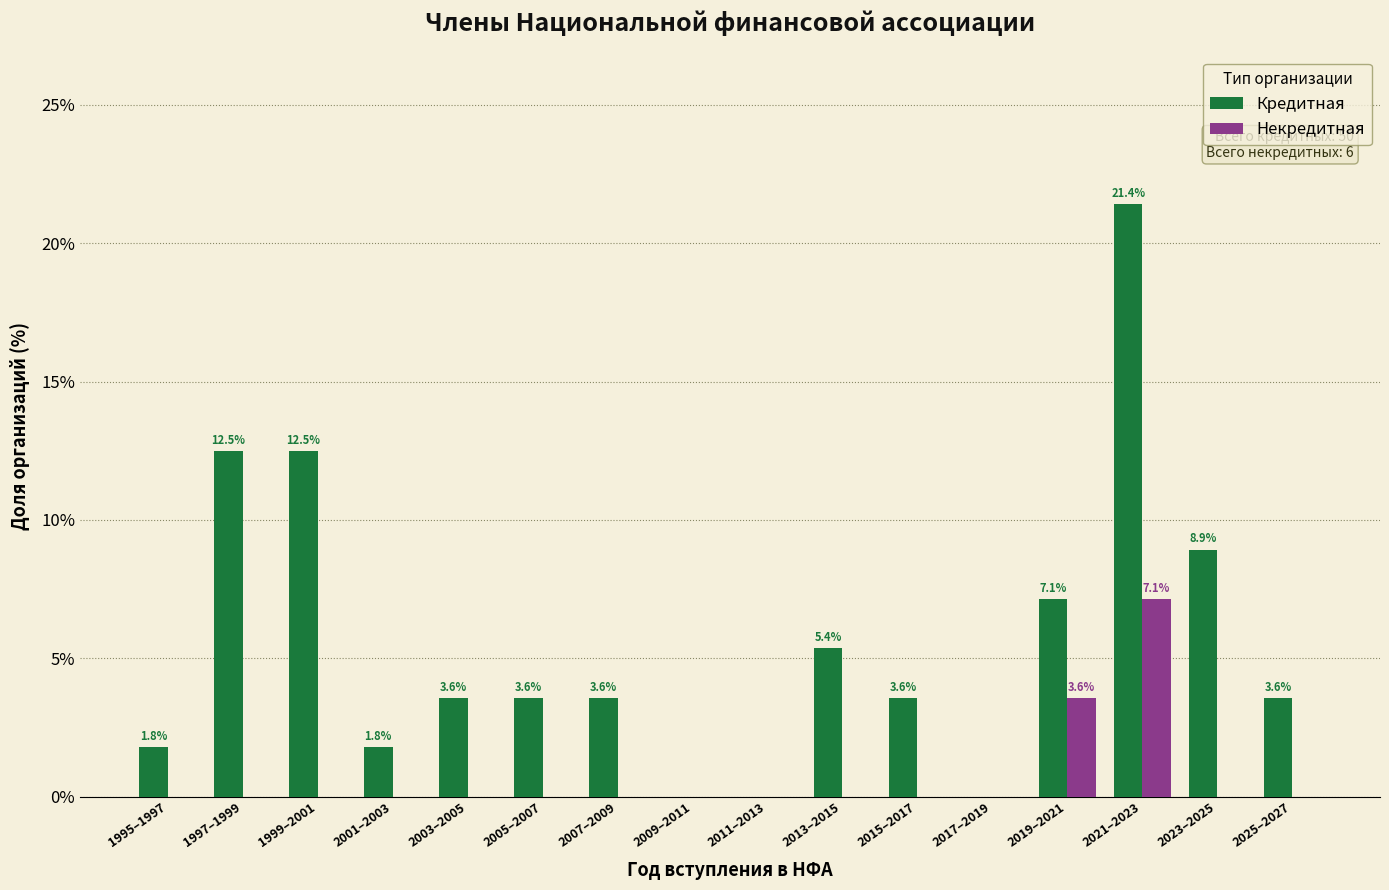

At which label is Некредитная closest to 3?

2019–2021